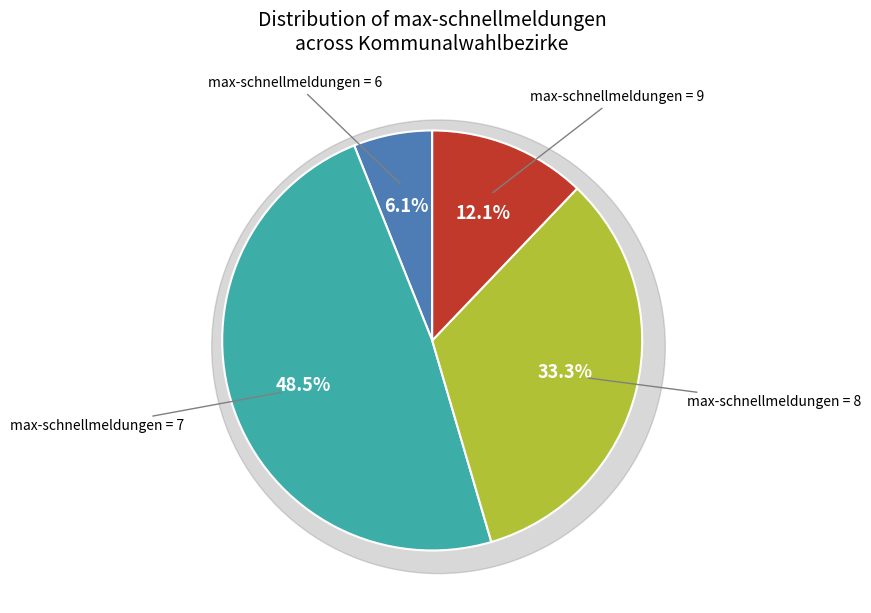

How many slices are in this pie chart?

4